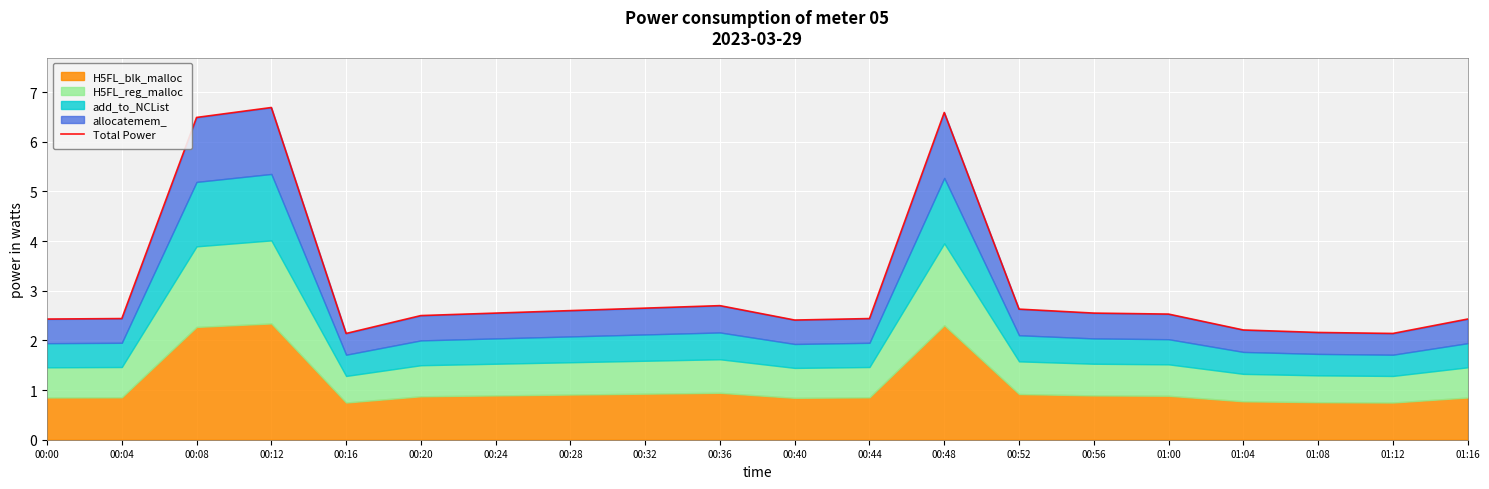

What is the change in value from 01:00 to 01:04?

-0.3